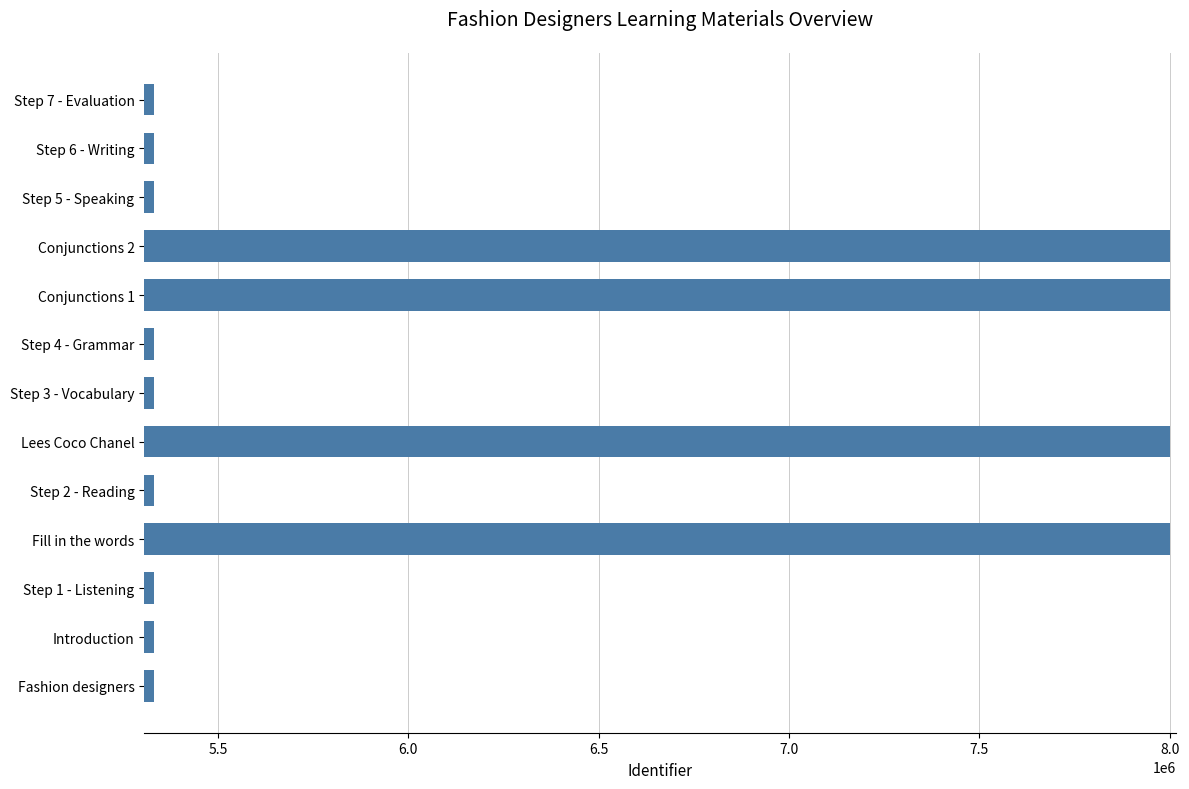

The value at Conjunctions 2 is 4457763. True or false?

False